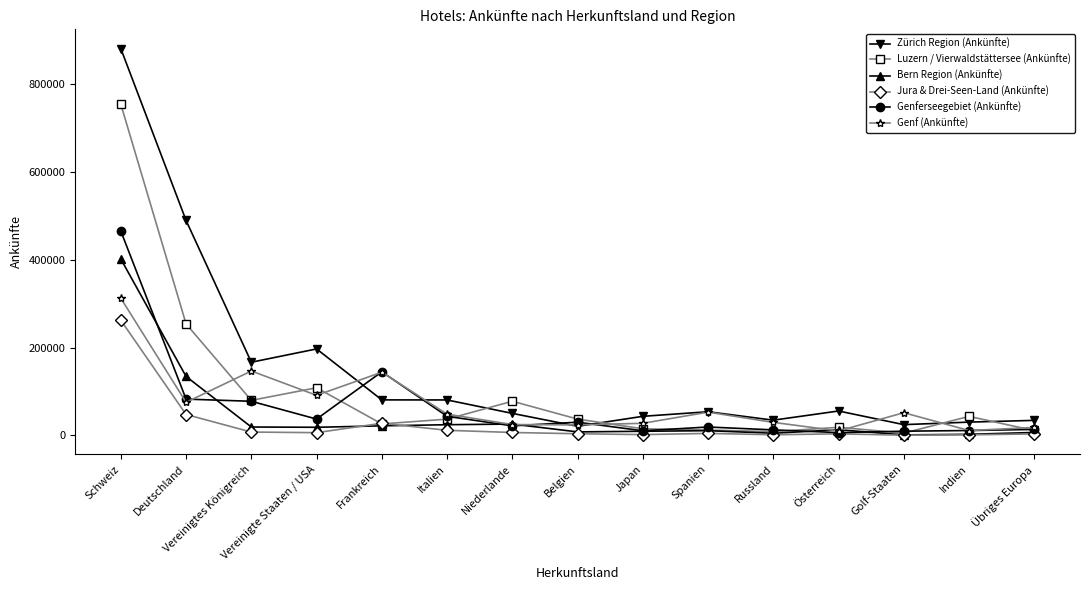

At which category is the sum across all series the highest?

Schweiz